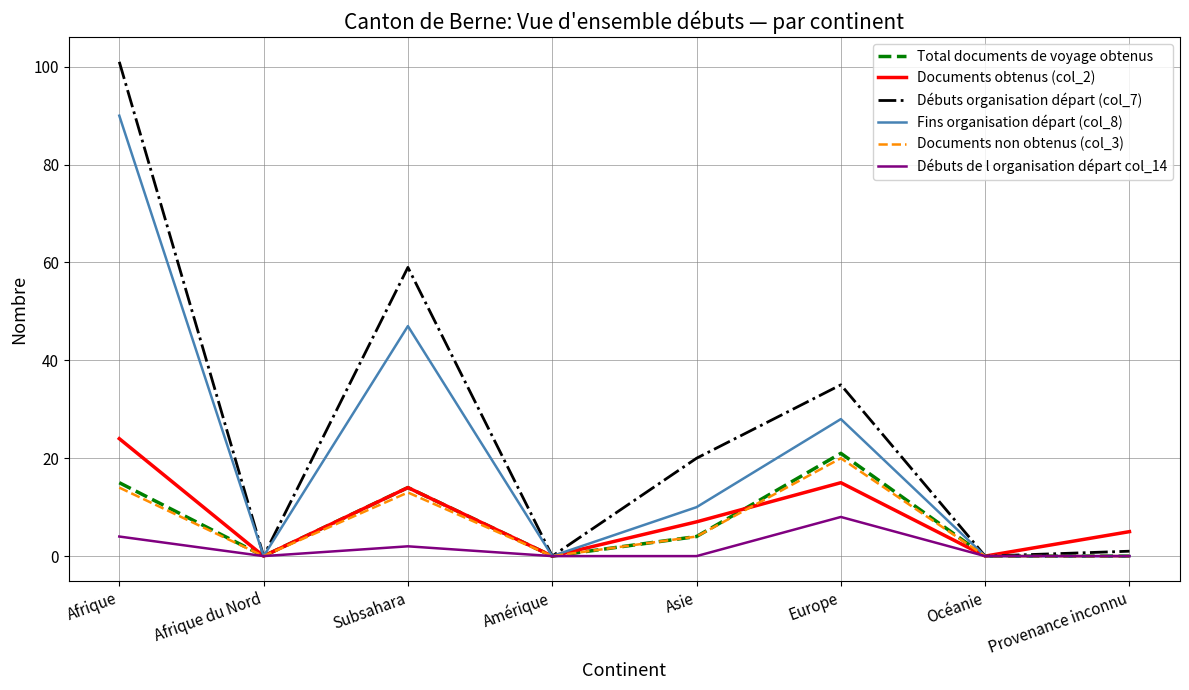

What is the difference between the Débuts organisation départ (col_7) values at Provenance inconnu and Afrique du Nord?

1